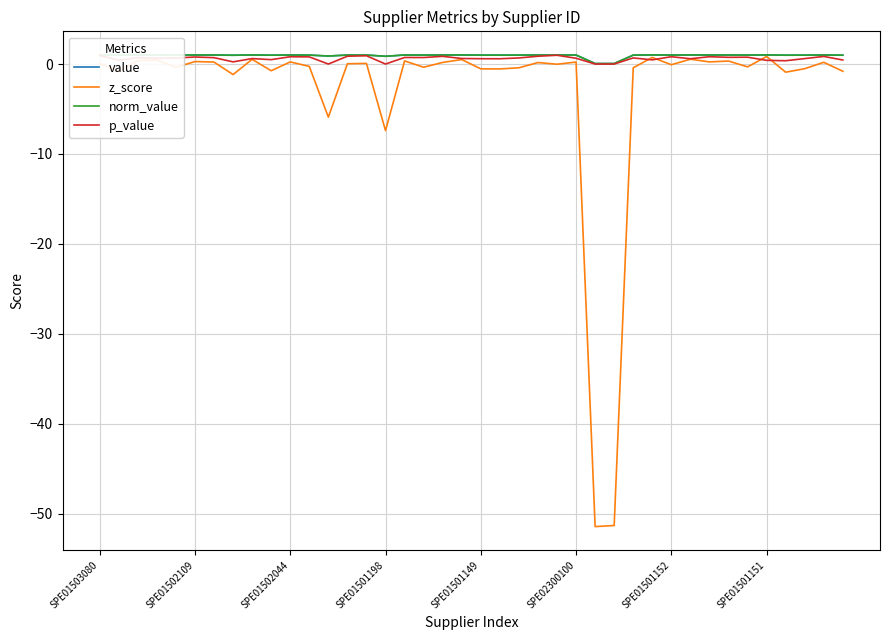

Is this an area chart (filled region under the line)?

No